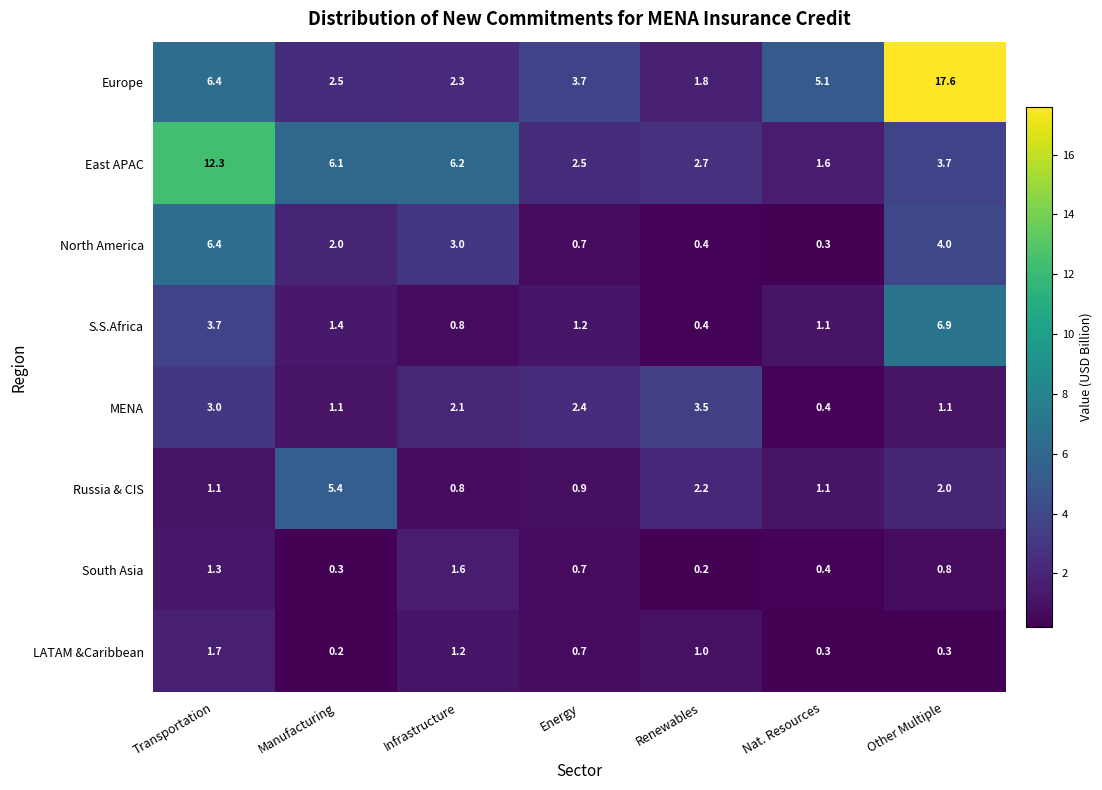

What is the total value across all series at Other Multiple?

36.4